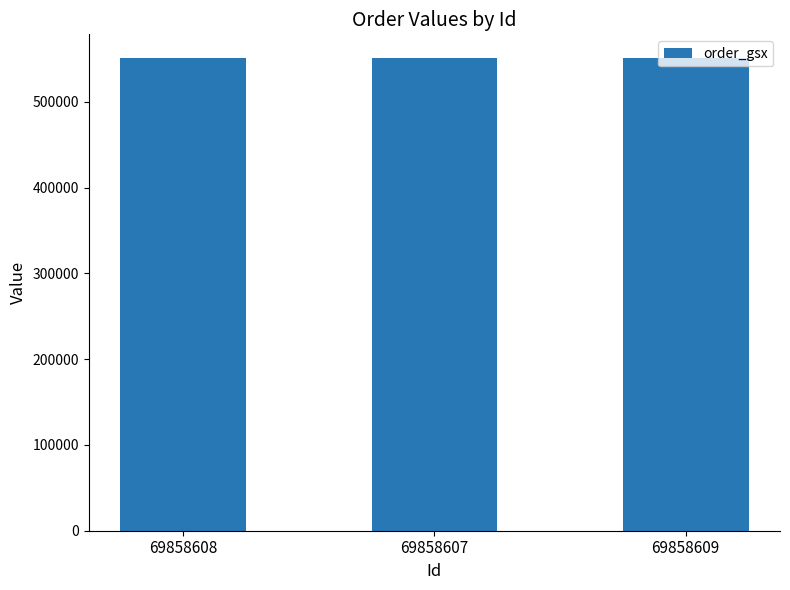

What is the label of the 2nd bar from the right?

69858607